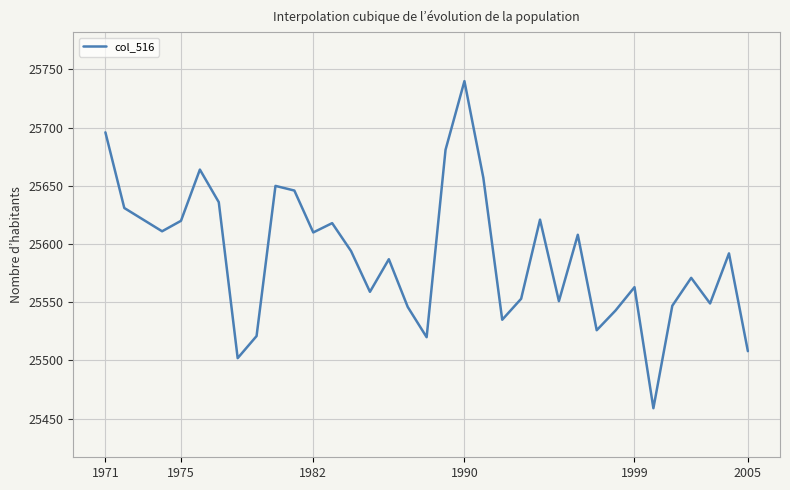

What is the greatest value displayed?

25740